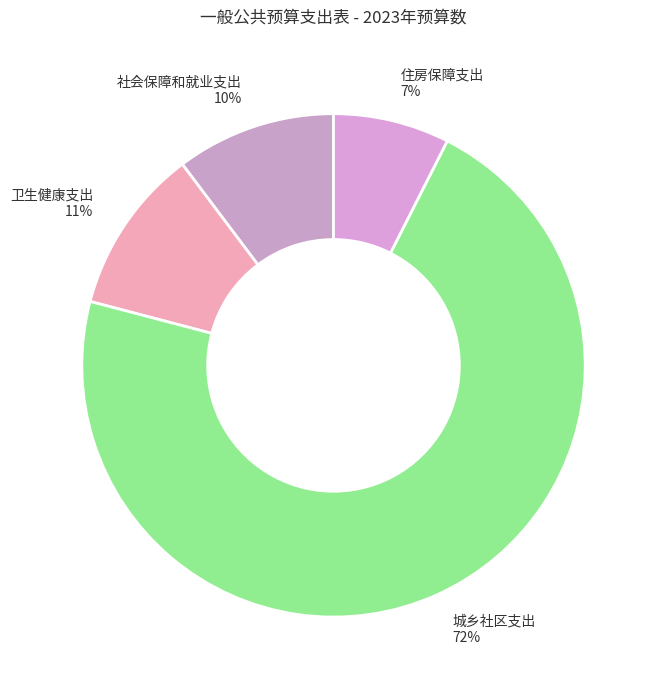

The 社会保障和就业支出 slice represents 1% of the pie. True or false?

False